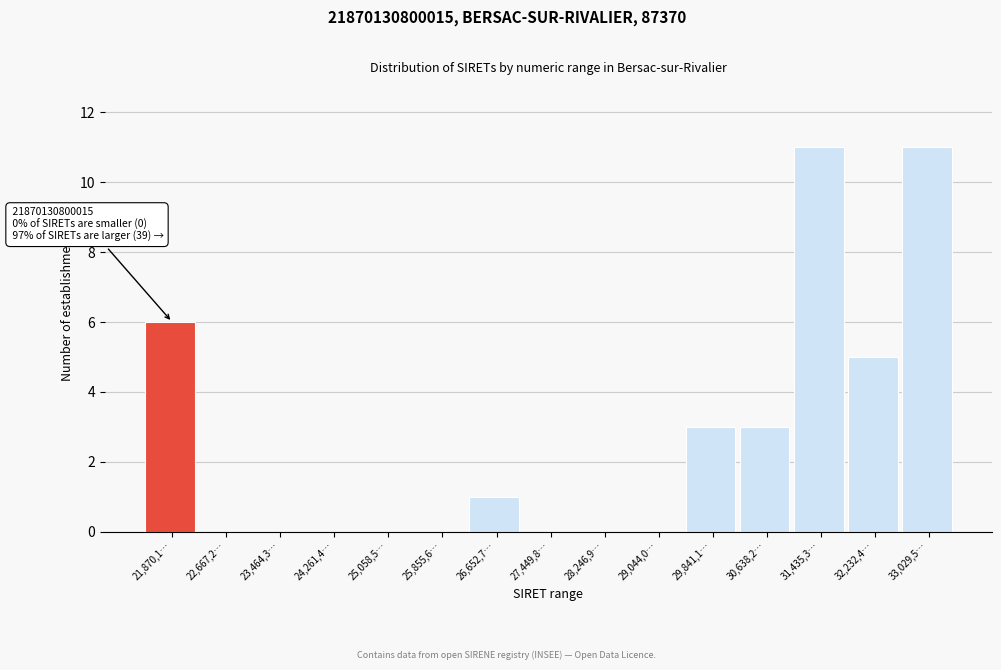

Reading left to right, extract all data points from this chart.

21,870,1…=6	22,667,2…=0	23,464,3…=0	24,261,4…=0	25,058,5…=0	25,855,6…=0	26,652,7…=1	27,449,8…=0	28,246,9…=0	29,044,0…=0	29,841,1…=3	30,638,2…=3	31,435,3…=11	32,232,4…=5	33,029,5…=11